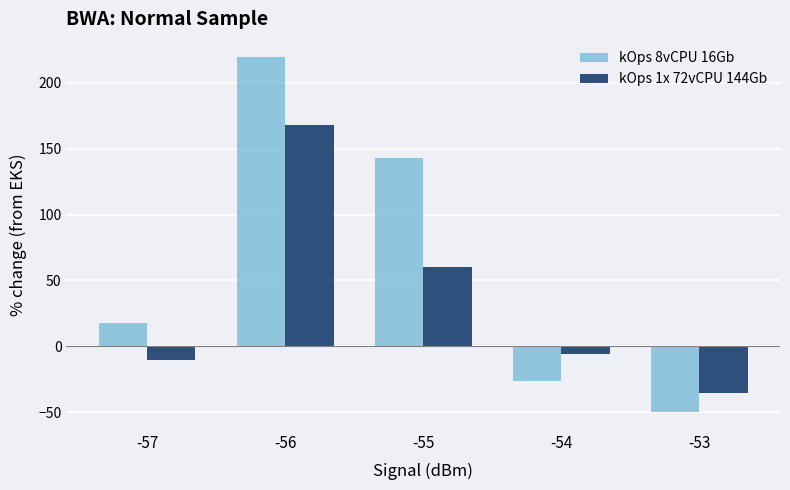

Which label corresponds to the largest value in the chart?

-56